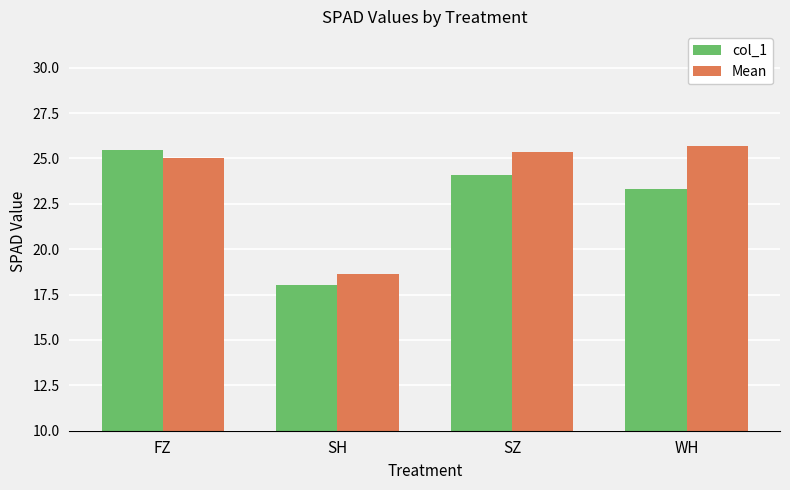

Rank the series by their maximum value, from lowest to highest.

col_1, Mean